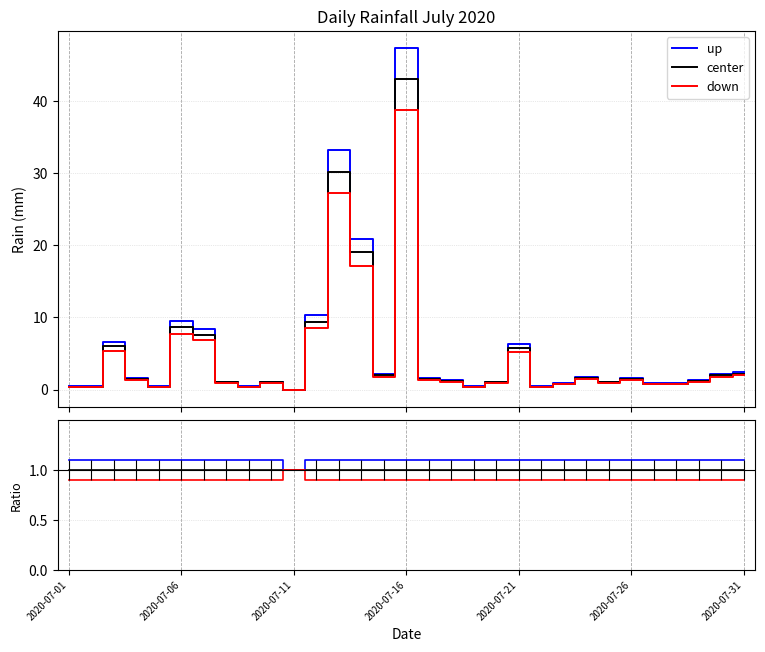

True or false: up and center intersect in this chart.

False